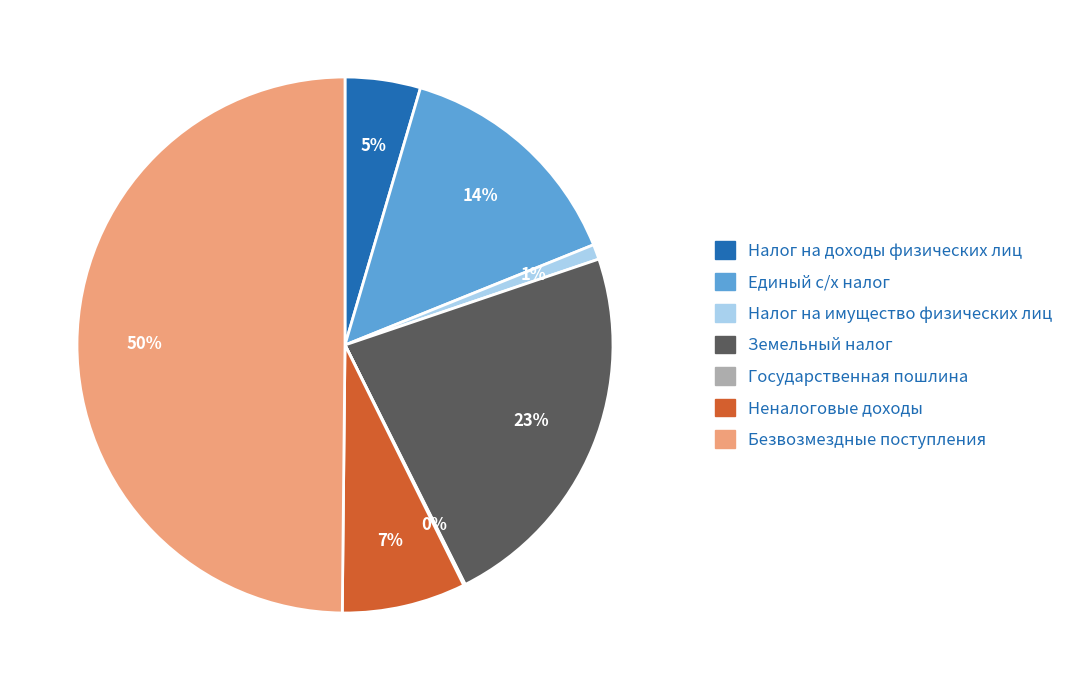

To the nearest percent, what is the difference between the largest and smallest slice percentages?

50%